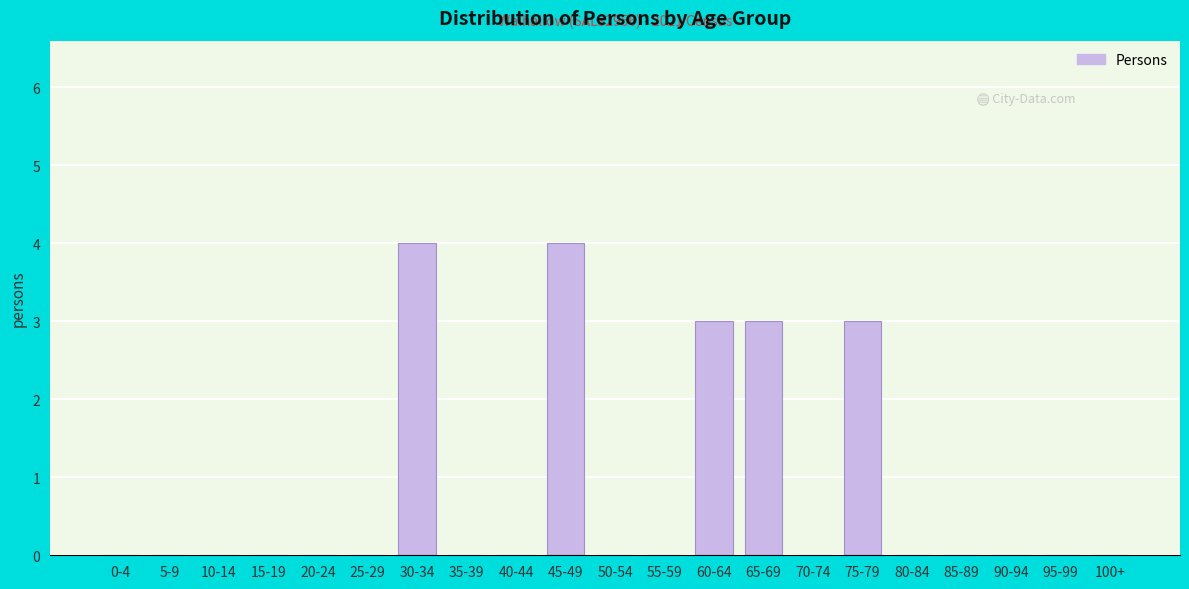

Reading left to right, extract all data points from this chart.

0-4=0	5-9=0	10-14=0	15-19=0	20-24=0	25-29=0	30-34=4	35-39=0	40-44=0	45-49=4	50-54=0	55-59=0	60-64=3	65-69=3	70-74=0	75-79=3	80-84=0	85-89=0	90-94=0	95-99=0	100+=0